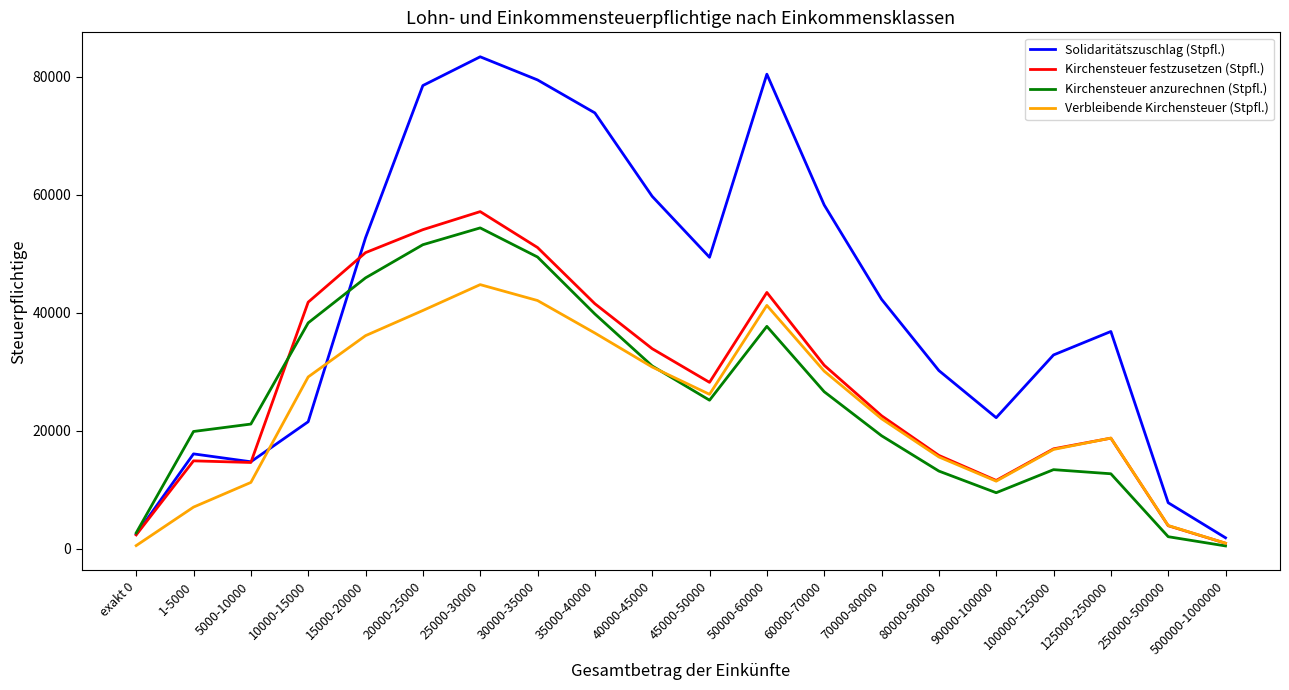

Which series has the largest total across all categories?

Solidaritätszuschlag (Stpfl.)